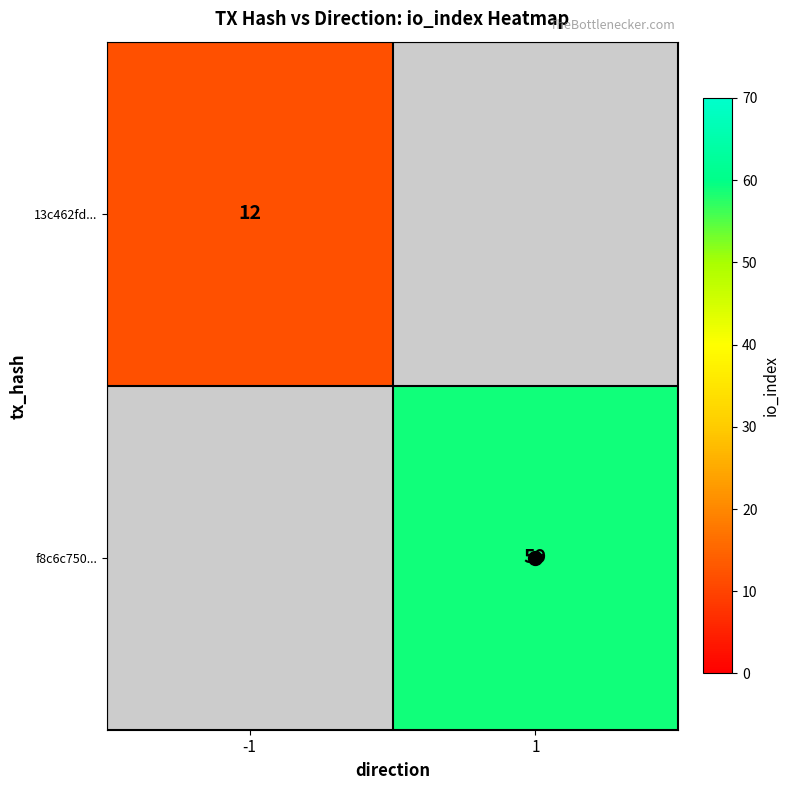

Is it true that f8c6c750... equals 12 at 1?

False